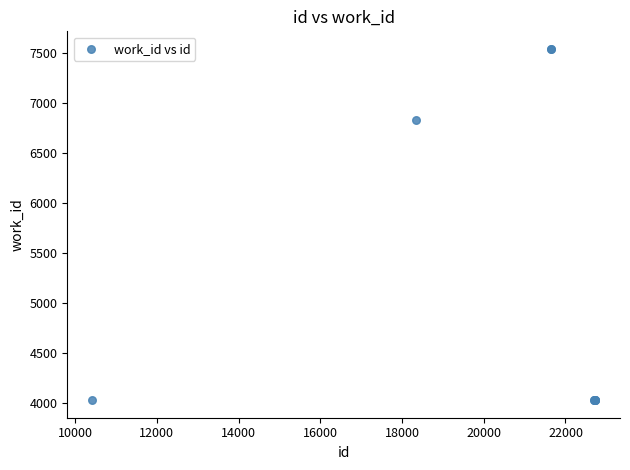

What Y value in the scatter plot is closest to 5781?

6830